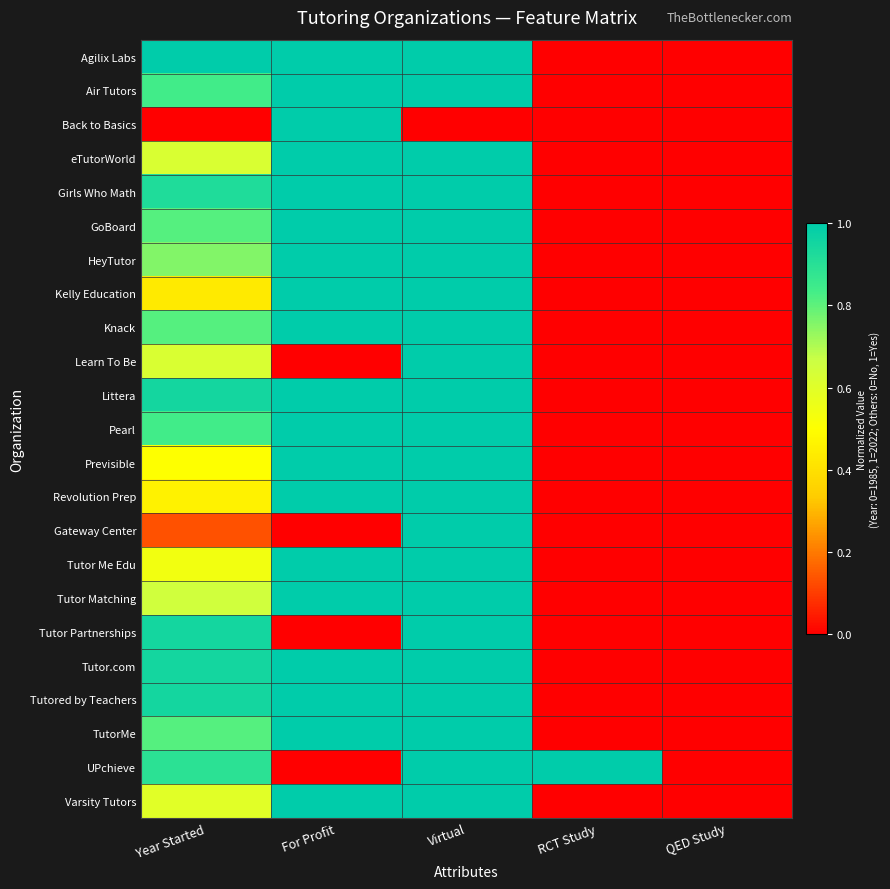

What is the greatest value displayed?

1.0